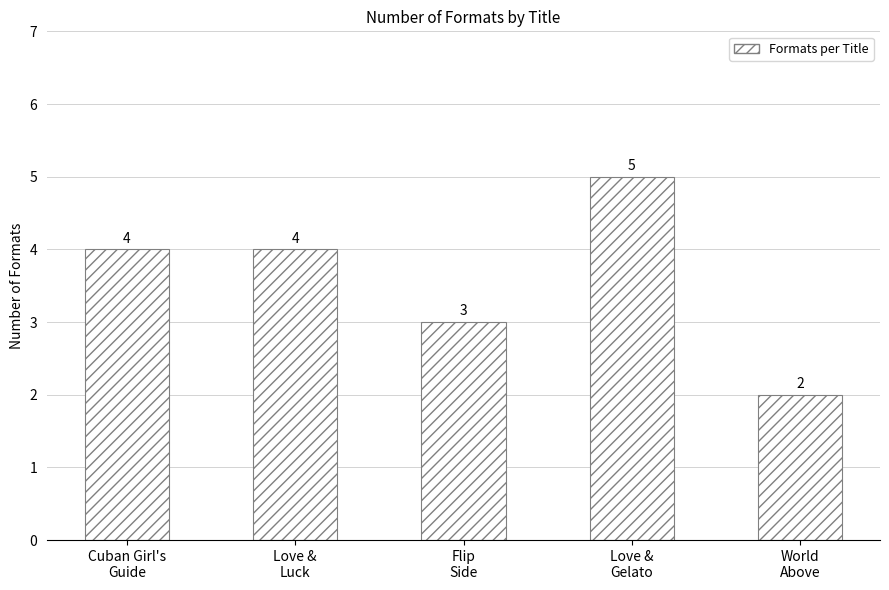

What is the value of the 4th bar from the left?

5